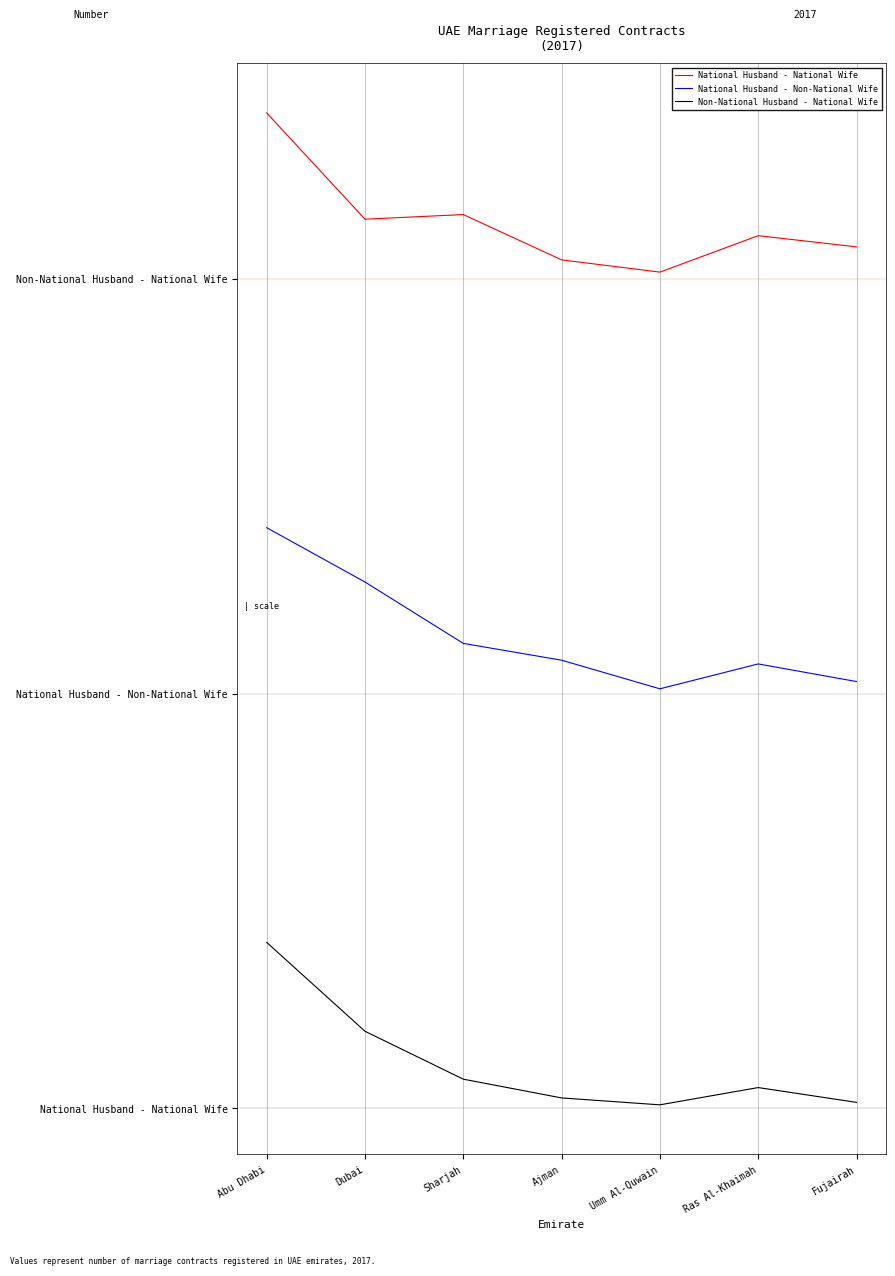

Is this an area chart (filled region under the line)?

No